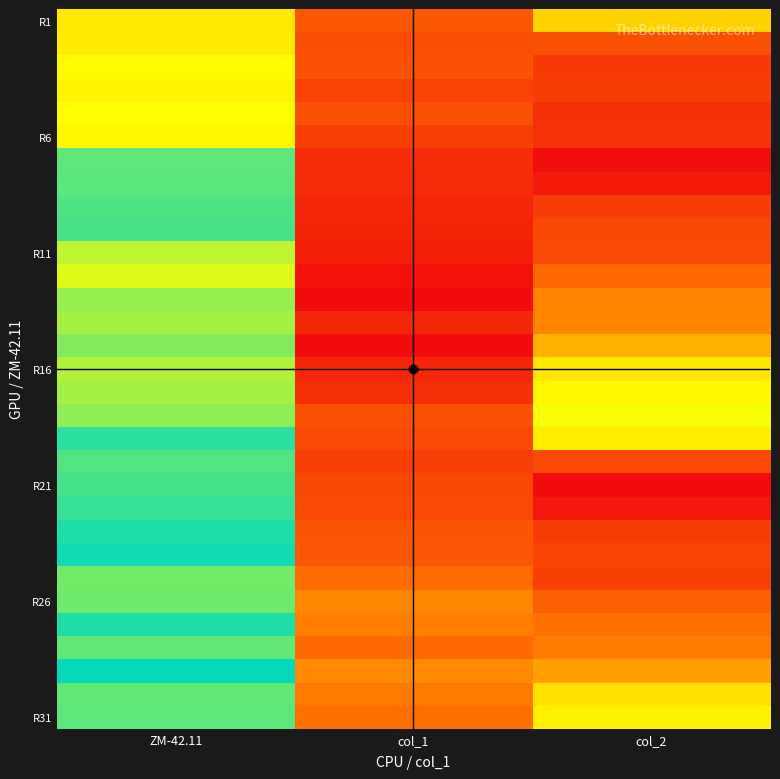

What is the total value across all series at ZM-42.11?

6131.3